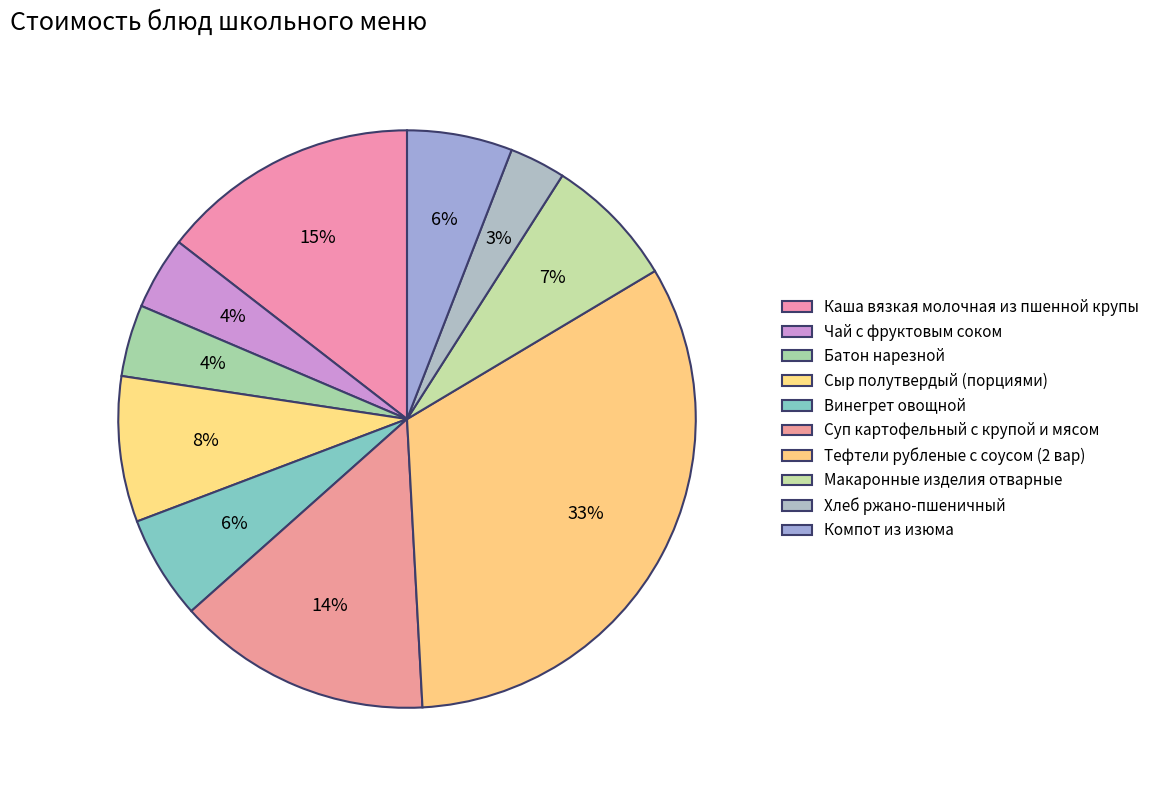

To the nearest percent, what is the difference between the Суп картофельный с крупой и мясом and Компот из изюма slice percentages?

8%